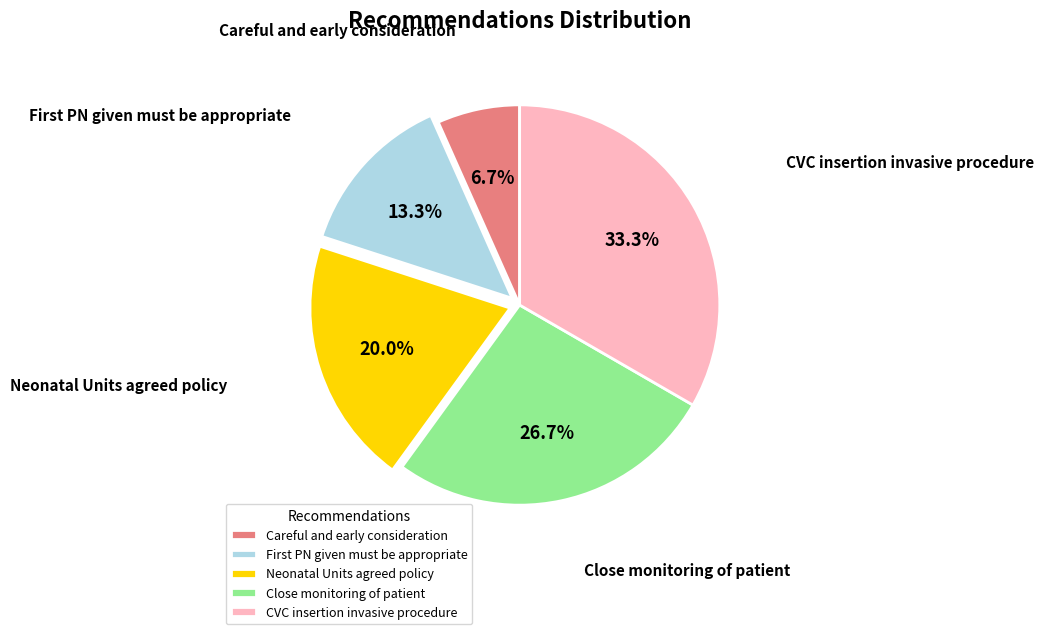

Does Neonatal Units agreed policy represent more than half of the total?

No